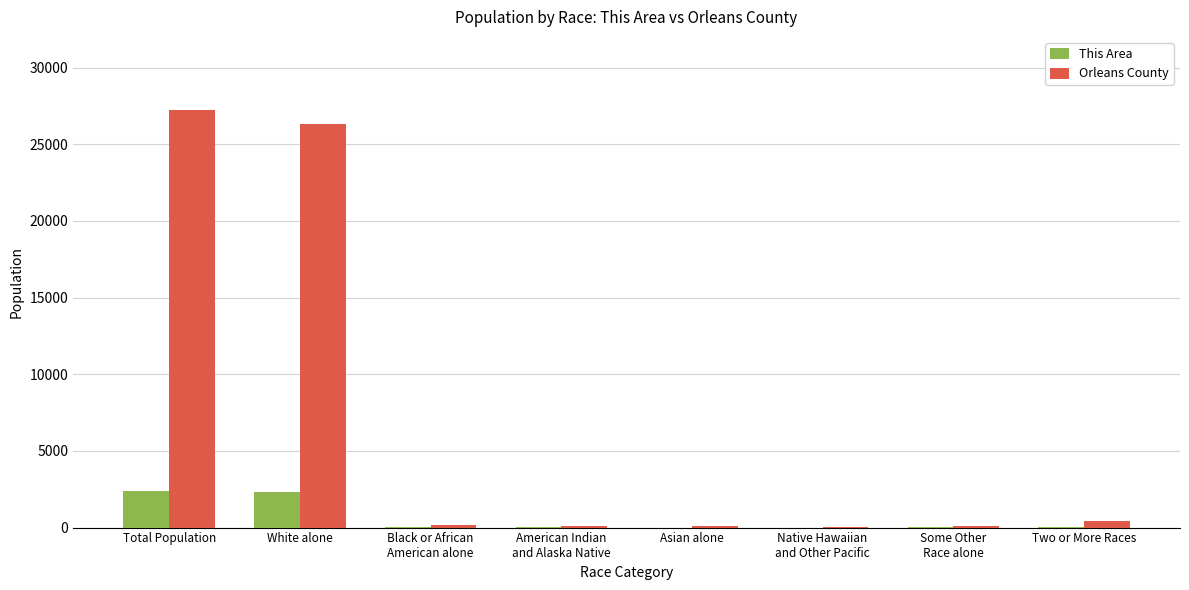

The This Area series shows 2401 at Total Population. True or false?

True